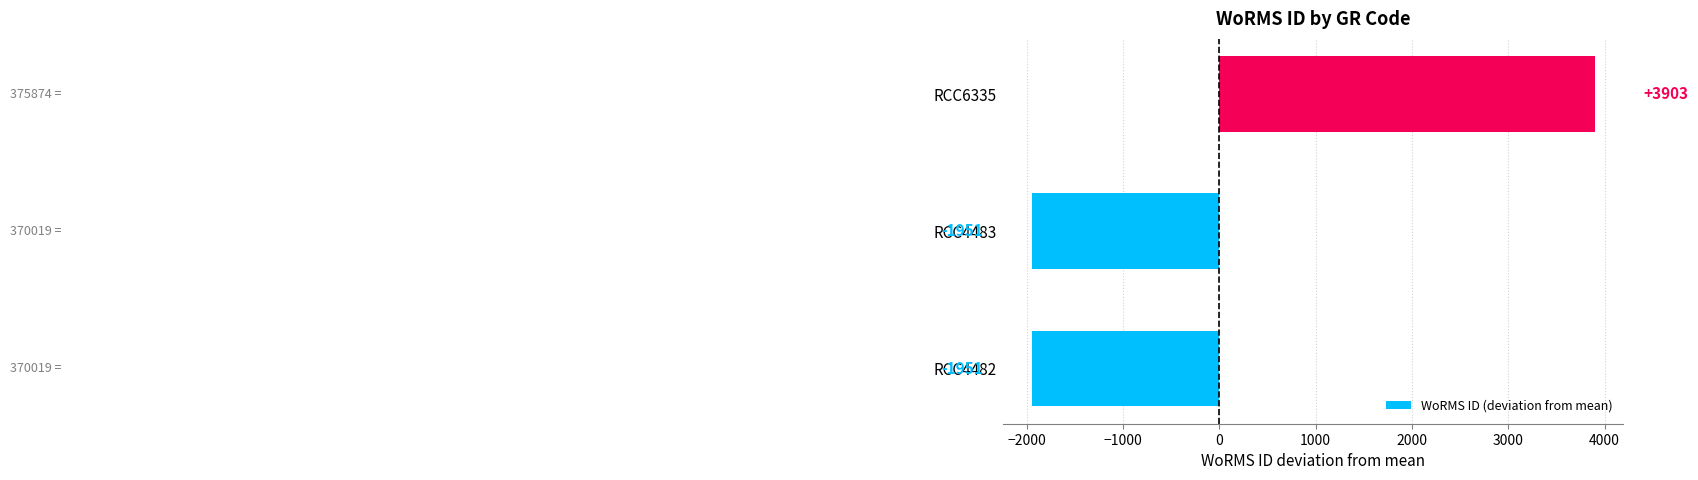

What is the difference between the maximum and minimum values?

5855.0